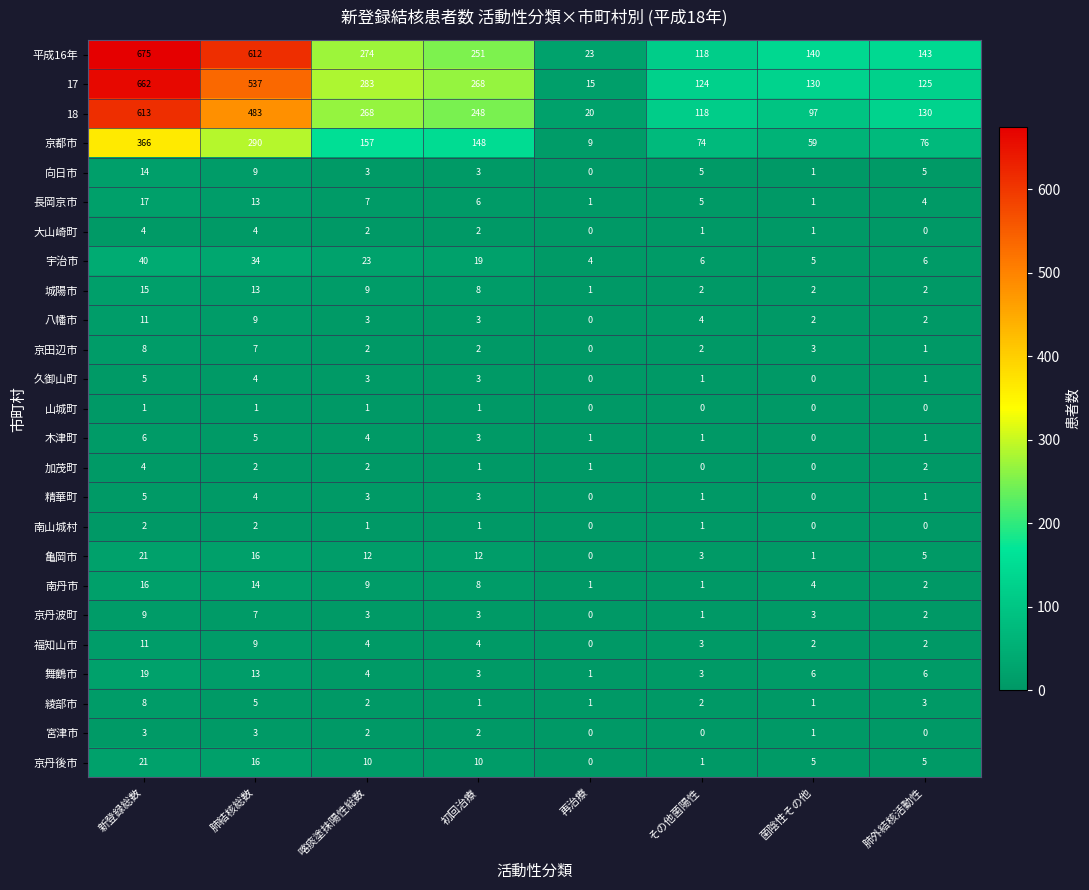

What is the sum of the 綾部市 values at その他菌陽性 and 肺結核総数?

7